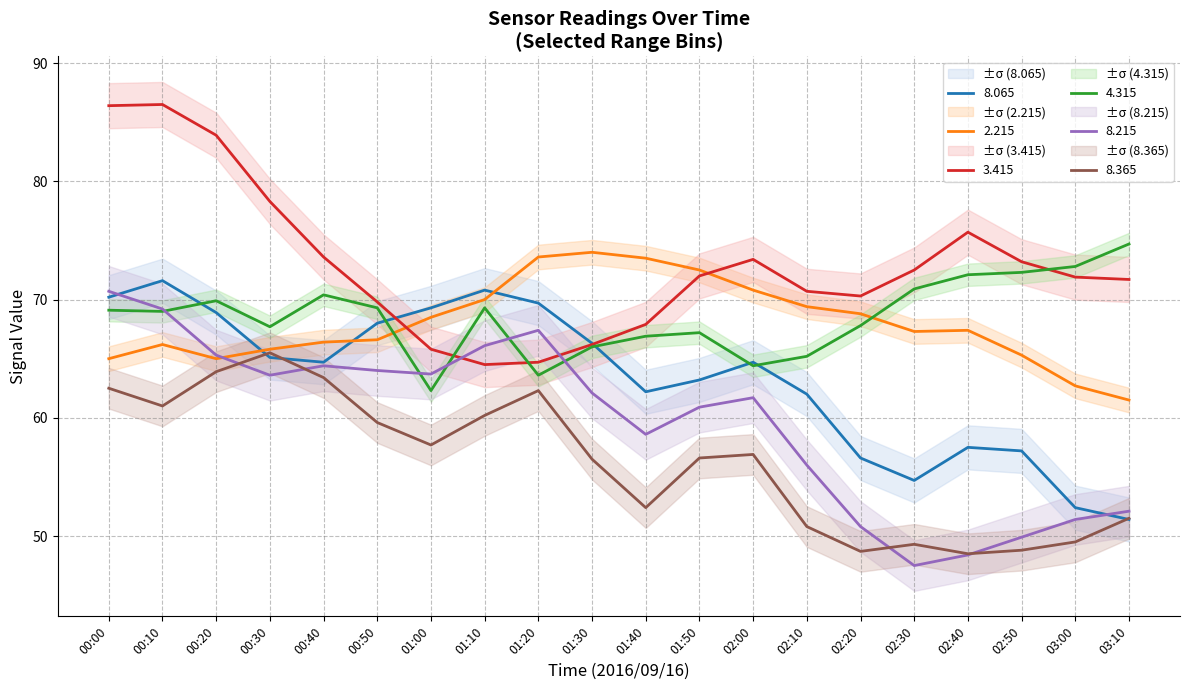

Does the chart have visible grid lines?

Yes